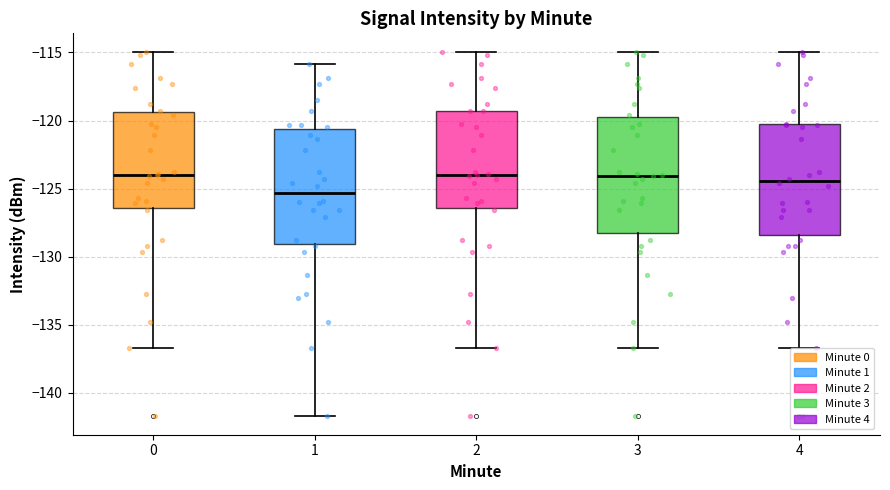

Which box's median line is the lowest?

1